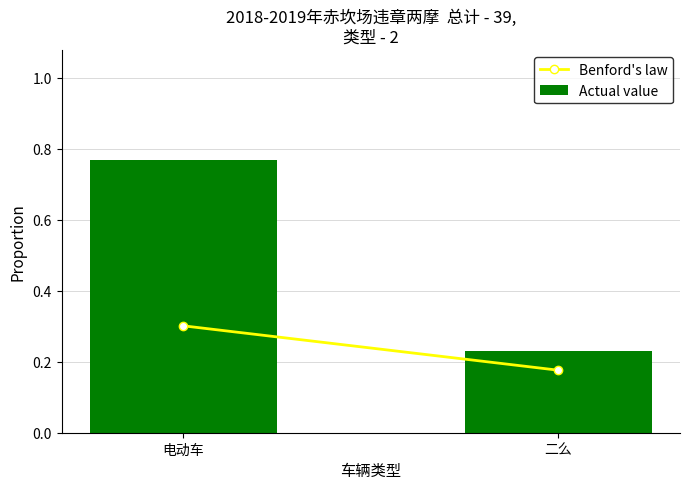

At which category does the chart reach its peak across all series?

电动车